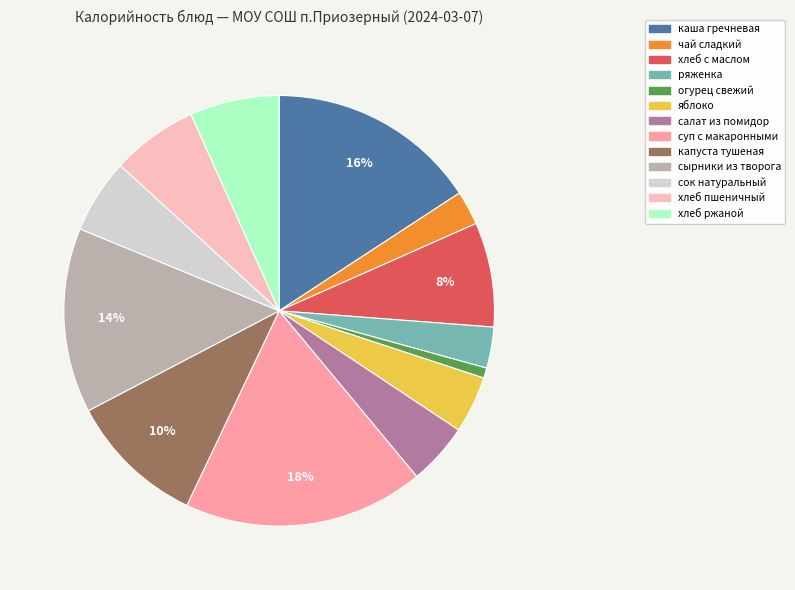

What percentage is the яблоко slice, to the nearest percent?

4%